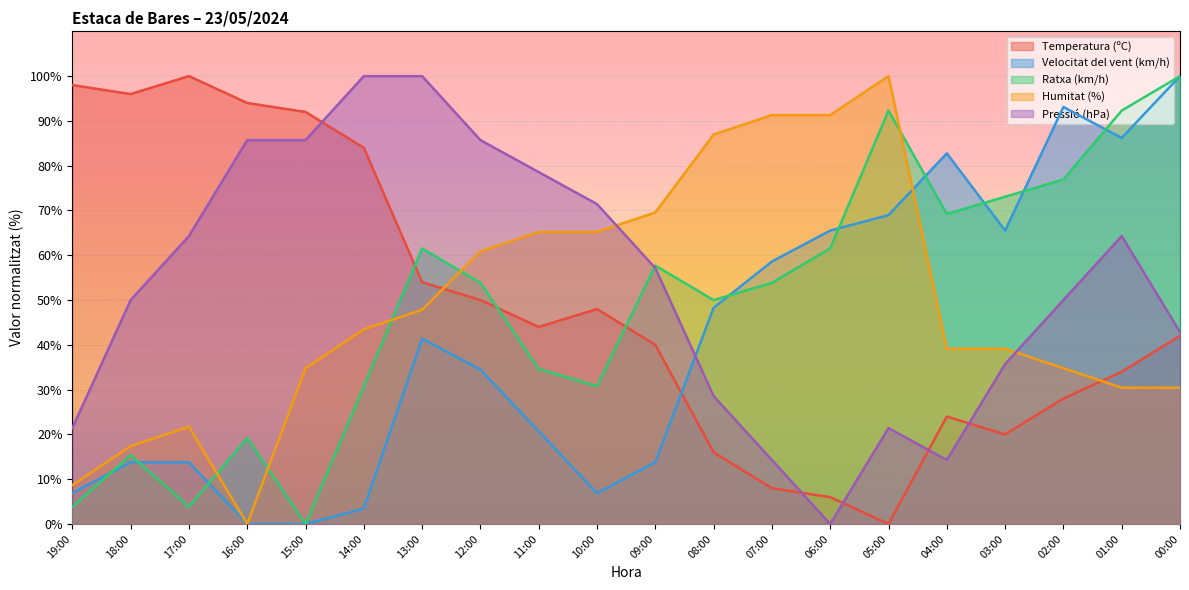

Reading left to right, transcribe all the data shown in this chart.

Temperatura (ºC): 98.0	96.0	100.0	94.0	92.0	84.0	54.0	50.0	44.0	48.0	40.0	16.0	8.0	6.0	0.0	24.0	20.0	28.0	34.0	42.0
Velocitat del vent (km/h): 6.9	13.8	13.8	0.0	0.0	3.4	41.4	34.5	20.7	6.9	13.8	48.3	58.6	65.5	69.0	82.8	65.5	93.1	86.2	100.0
Ratxa (km/h): 3.8	15.4	3.8	19.2	0.0	30.8	61.5	53.8	34.6	30.8	57.7	50.0	53.8	61.5	92.3	69.2	73.1	76.9	92.3	100.0
Humitat (%): 8.7	17.4	21.7	0.0	34.8	43.5	47.8	60.9	65.2	65.2	69.6	87.0	91.3	91.3	100.0	39.1	39.1	34.8	30.4	30.4
Pressió (hPa): 21.4	50.0	64.3	85.7	85.7	100.0	100.0	85.7	78.6	71.4	57.1	28.6	14.3	0.0	21.4	14.3	35.7	50.0	64.3	42.9